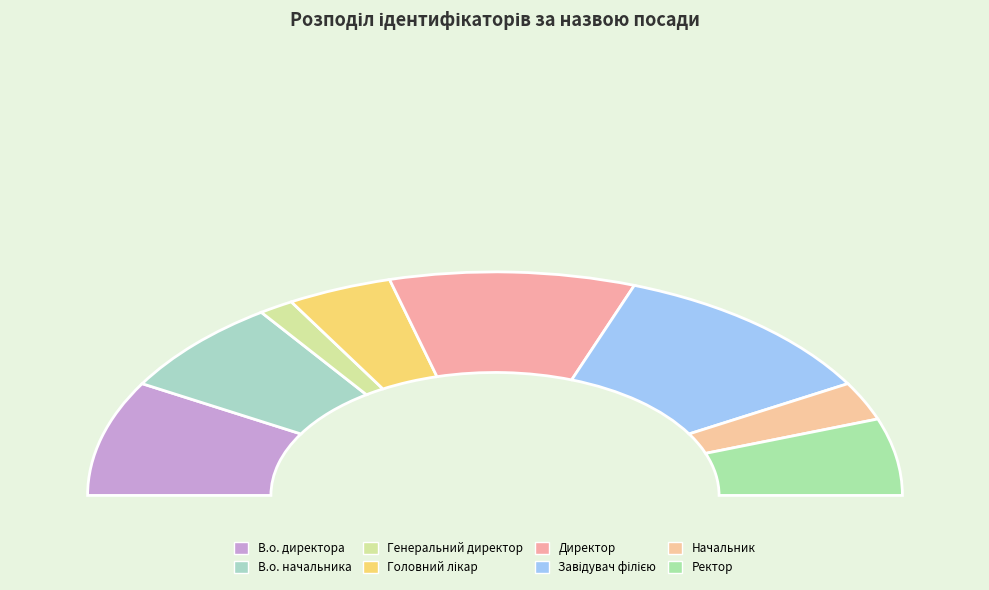

Which slice is the smallest?

Генеральний директор